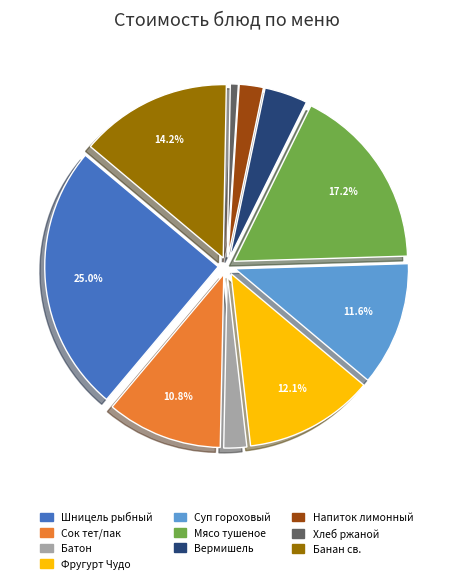

Which slice is the smallest?

Хлеб ржаной